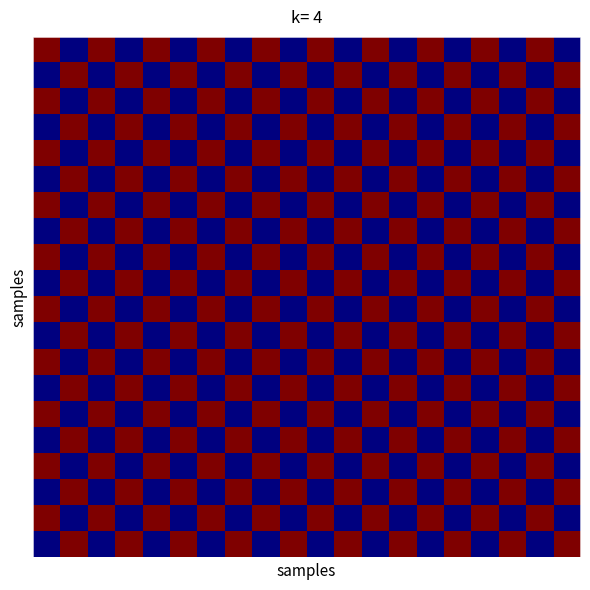

At how many categories does at least one series exceed 0?

20